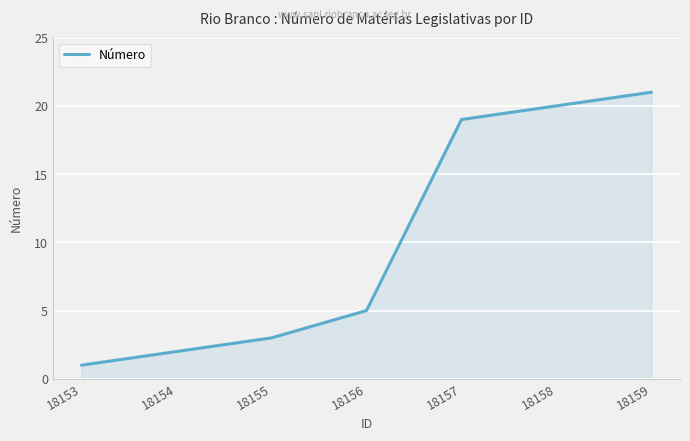

Rank the categories by value from lowest to highest.

18153, 18154, 18155, 18156, 18157, 18158, 18159